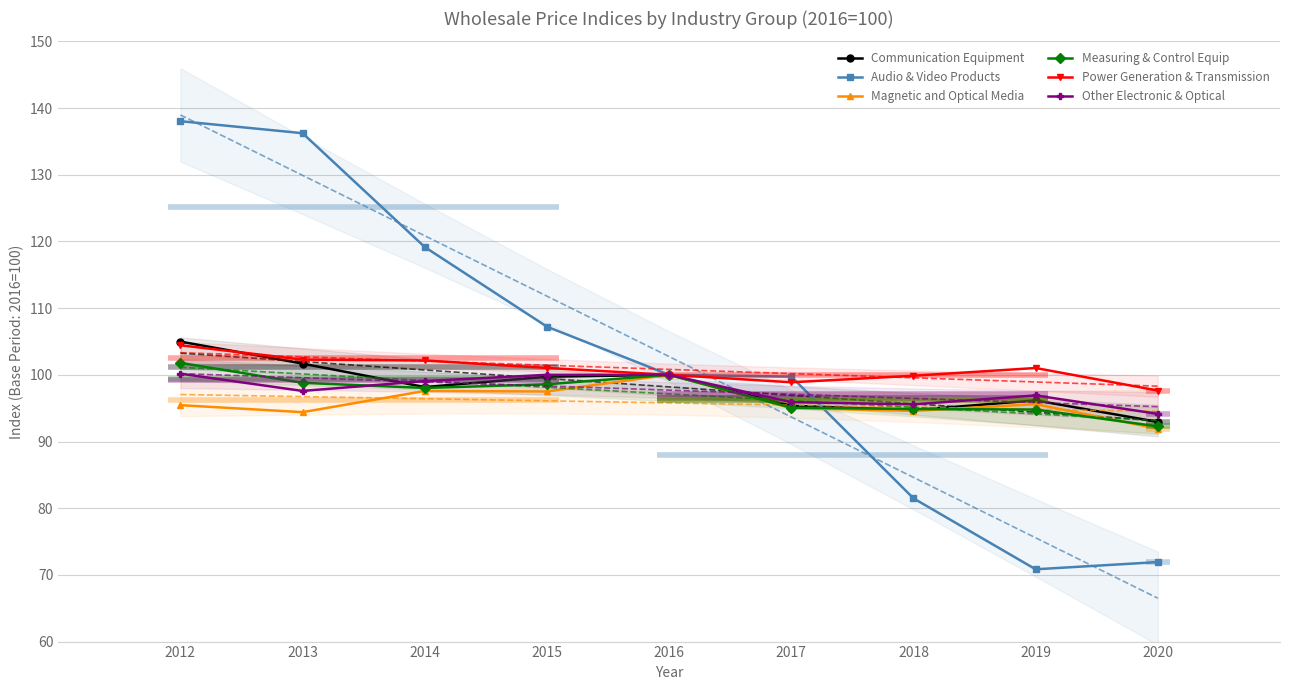

What is the difference between the Power Generation & Transmission values at 2012 and 2014?

2.3